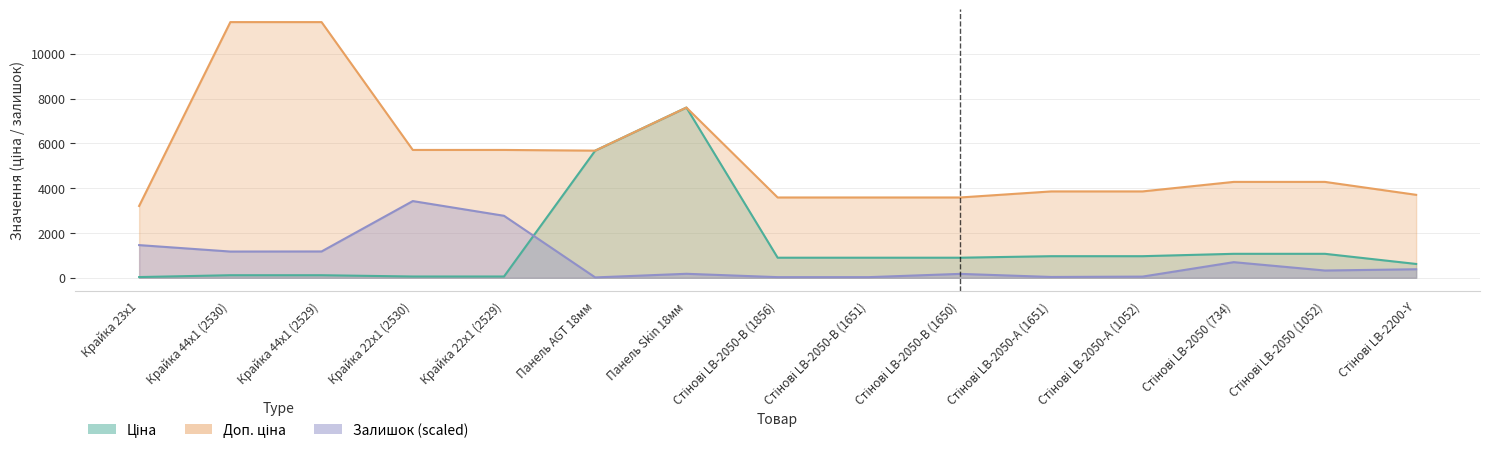

Is it true that Ціна equals 1294.0 at Стінові LB-2050-А (1052)?

False